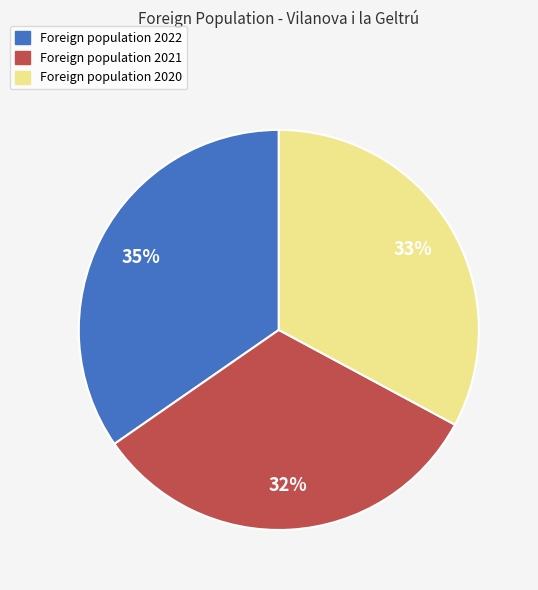

Is there a majority slice in this chart?

No